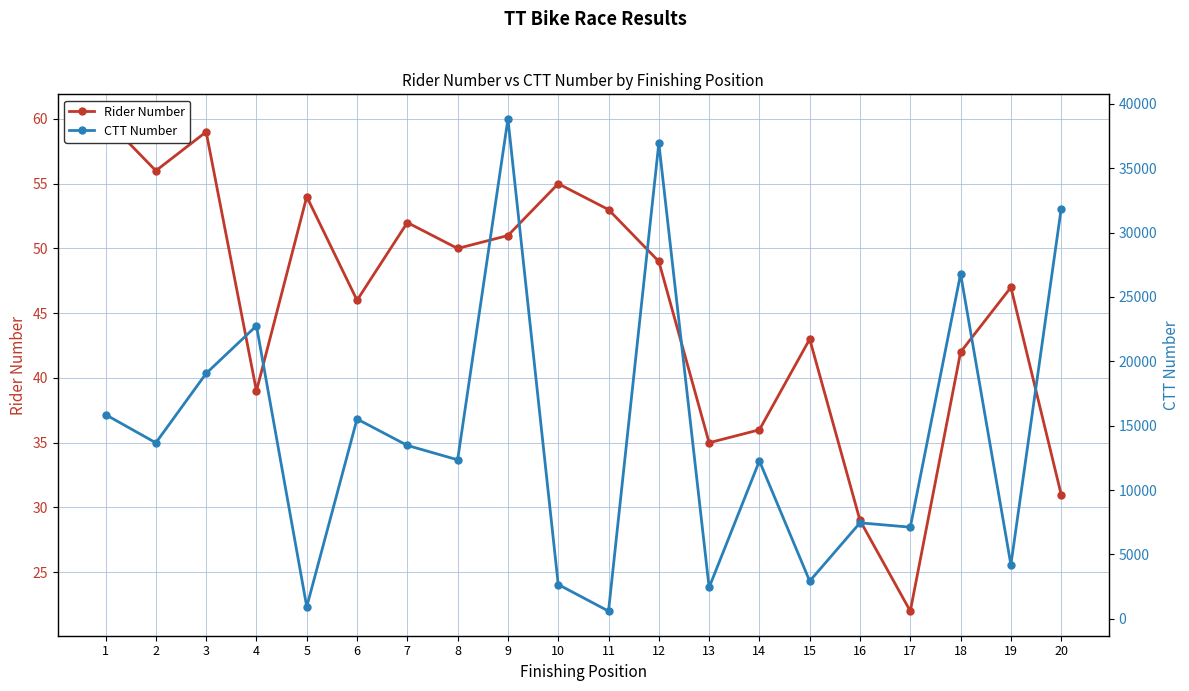

Rank the series by their average value, from lowest to highest.

Rider Number, CTT Number